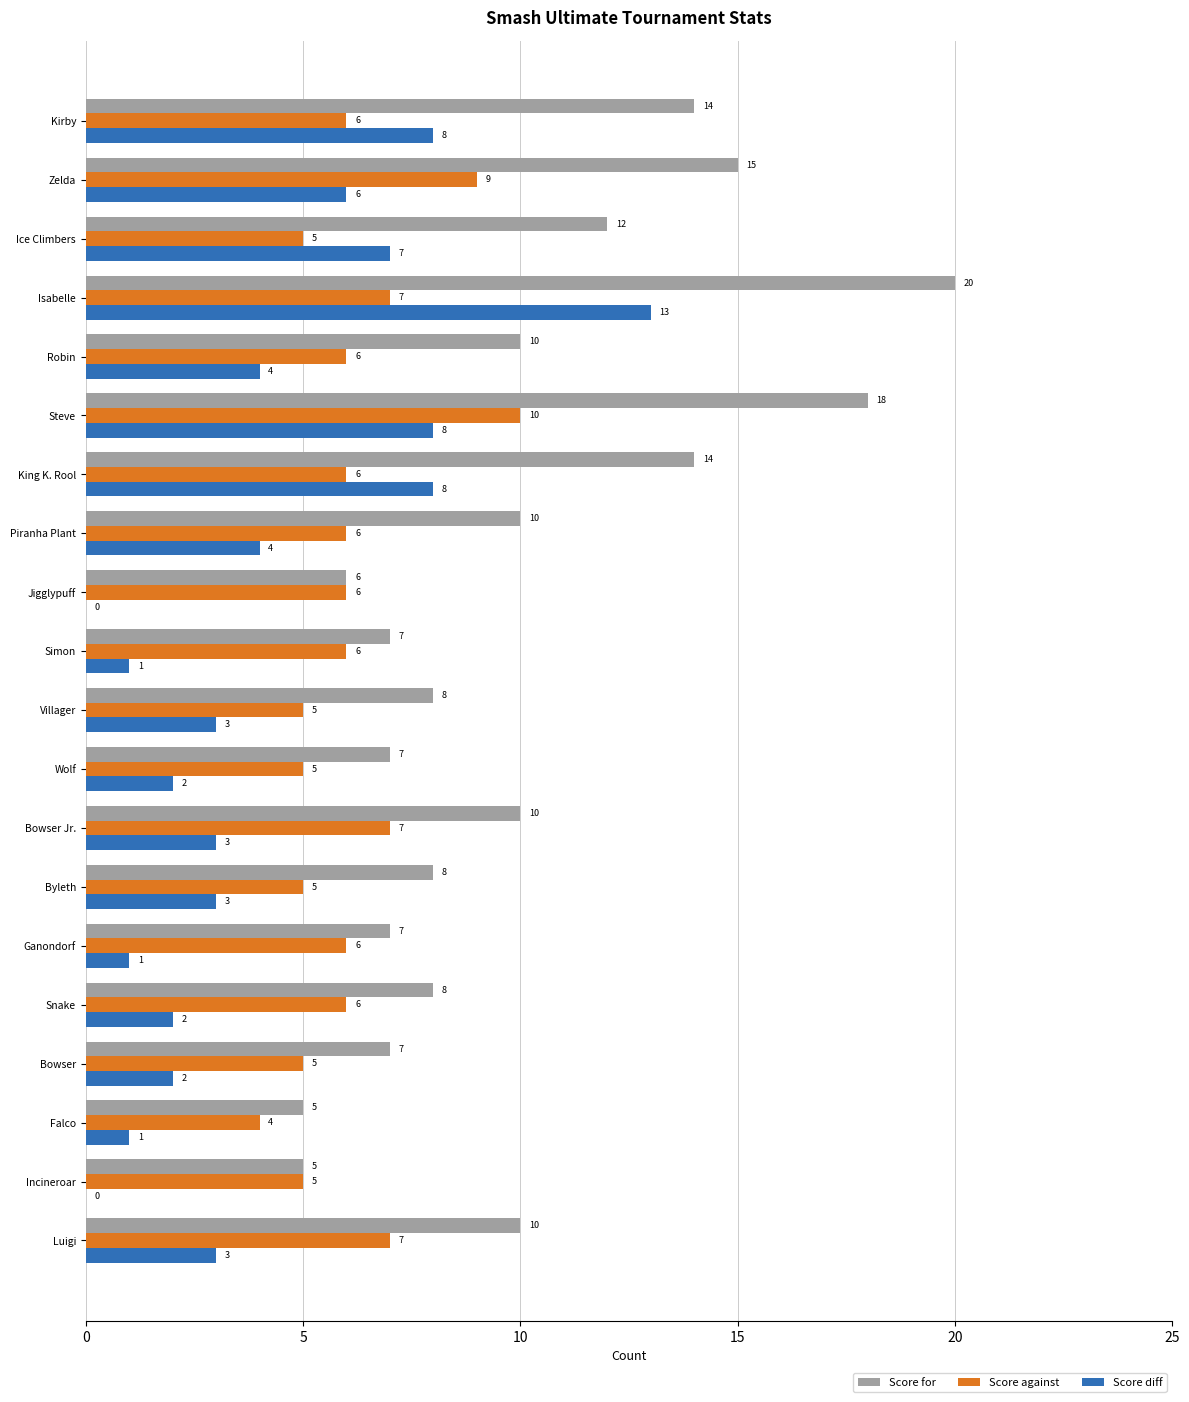

Is the value of Score diff at Robin greater than the value of Score against at Jigglypuff?

No